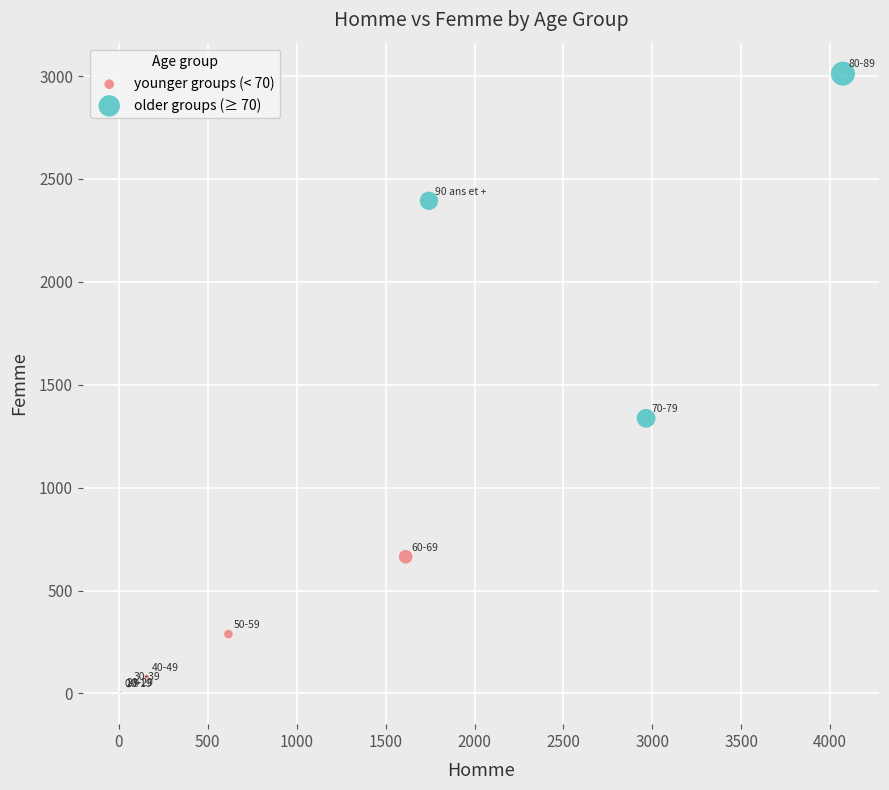

Which series has the widest spread of Y values?

older groups (≥ 70)